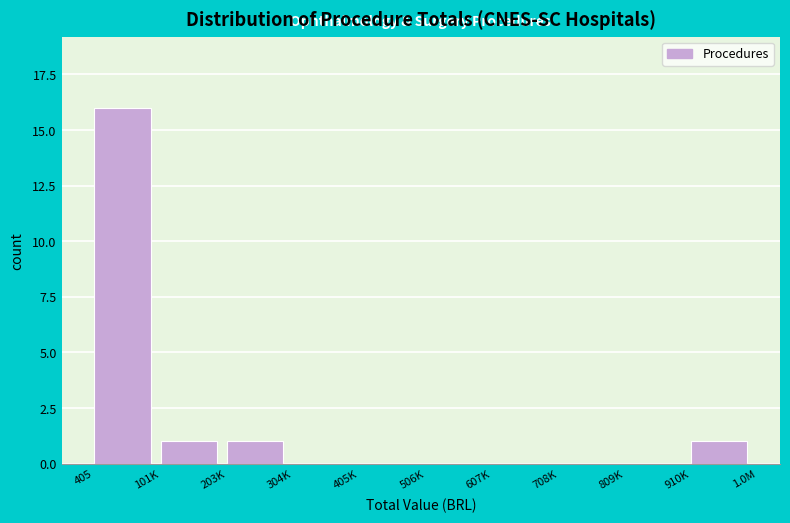

Reading left to right, what are all the values shown in this chart?

405=16	101K=1	203K=1	304K=0	405K=0	506K=0	607K=0	708K=0	809K=0	910K=1